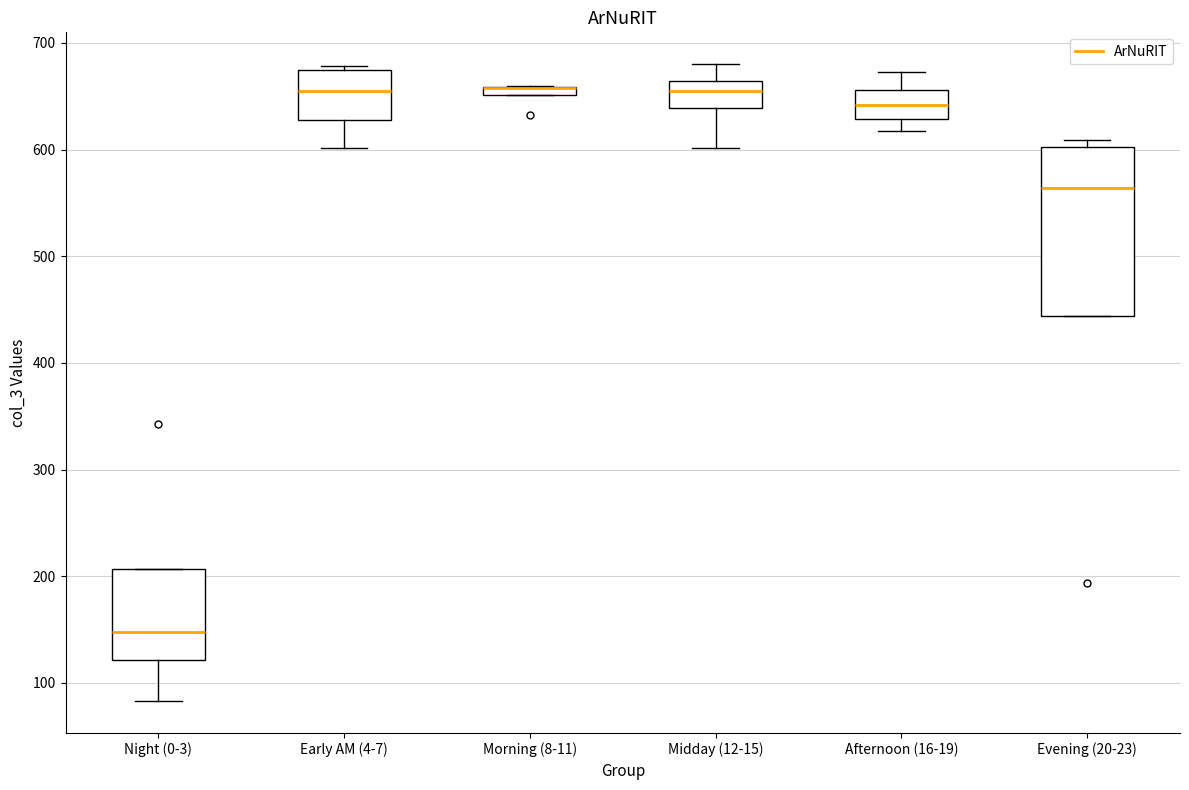

Which box is the tallest, from its lower edge to its upper edge?

Evening (20-23)